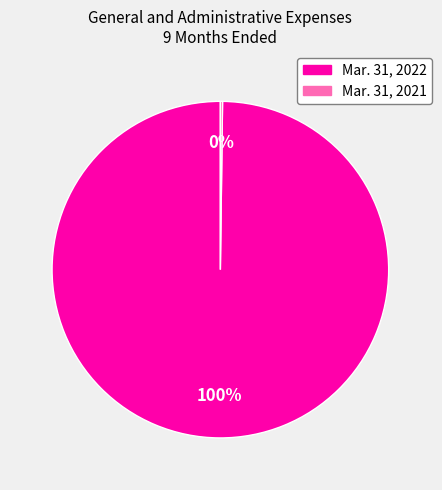

To the nearest percent, what percentage of the pie is Mar. 31, 2022?

100%